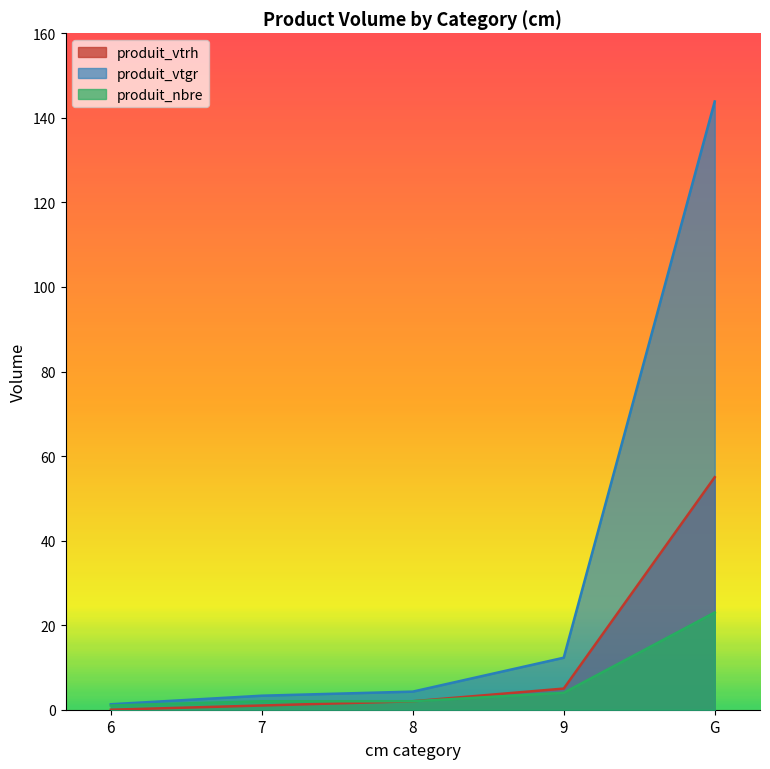

What is the sum of all produit_vtrh values?

63.0